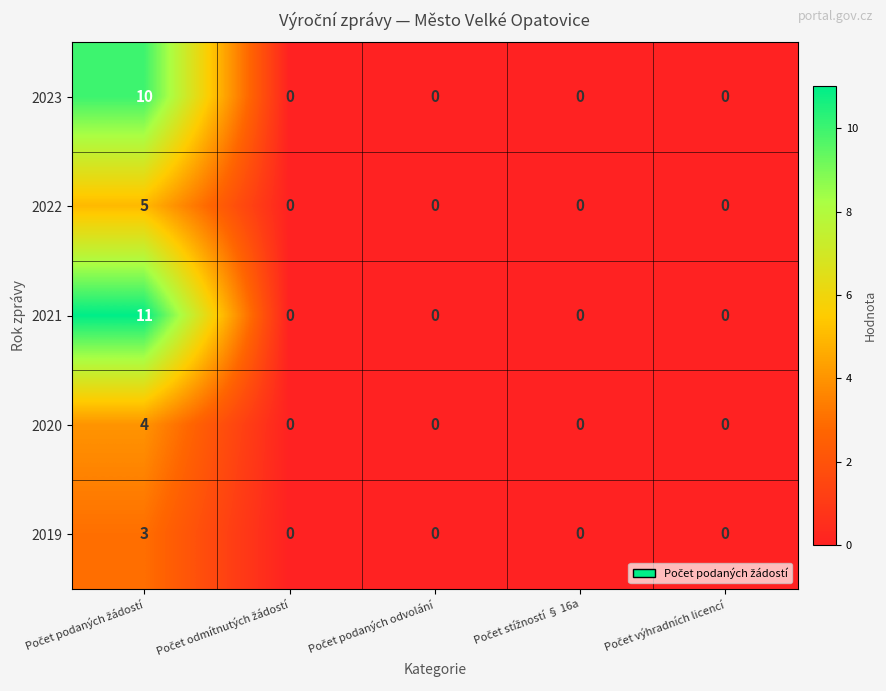

What is the greatest value displayed?

11